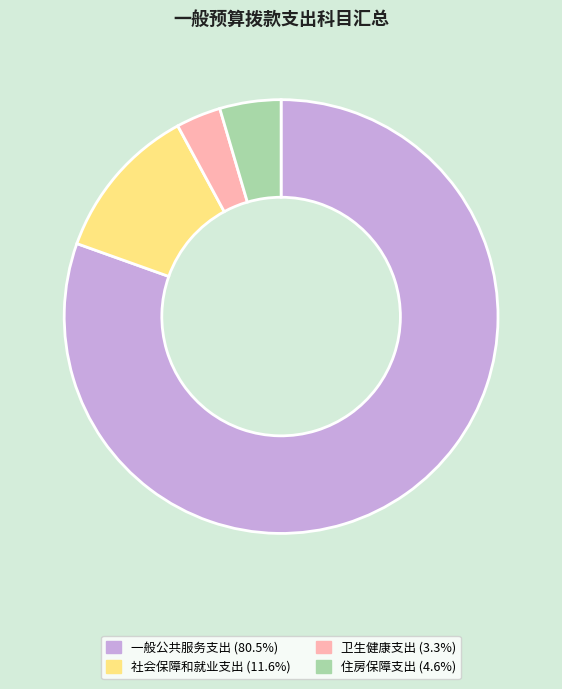

Between 住房保障支出 and 一般公共服务支出, which is larger?

一般公共服务支出